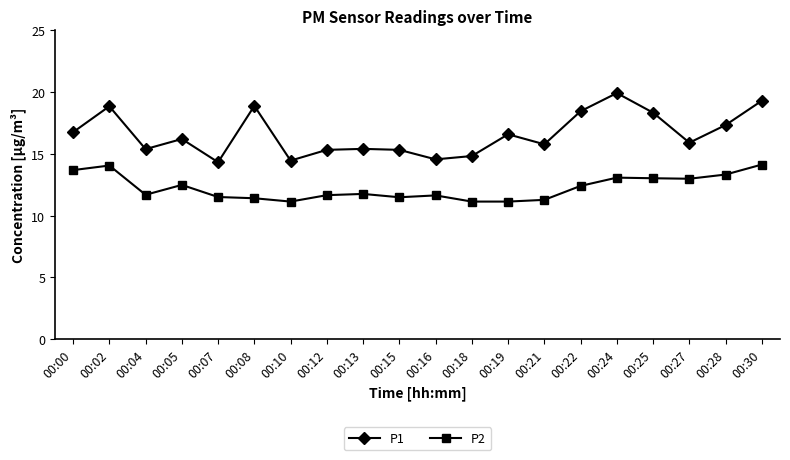

Which category has the highest value in the P1 series?

00:24